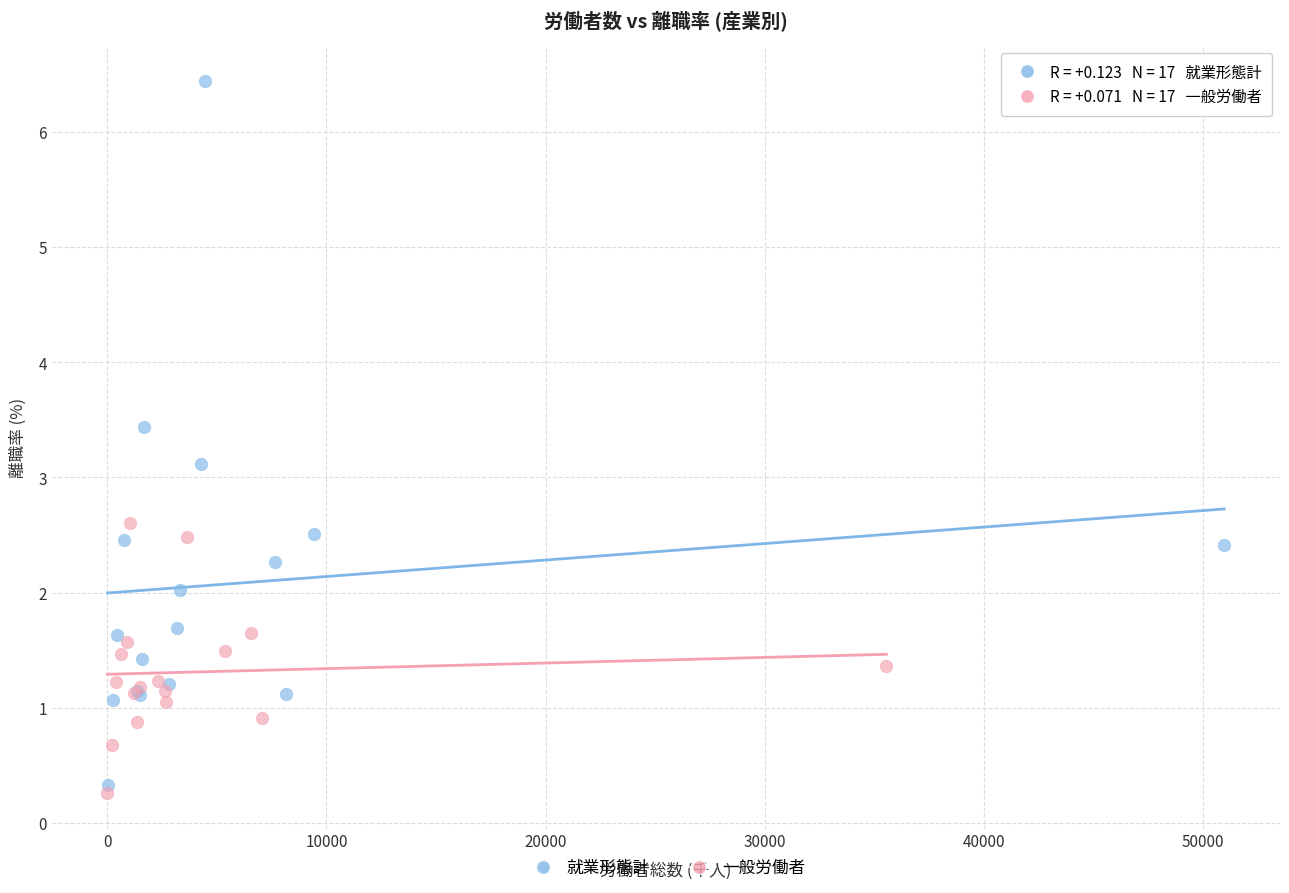

What are all the series names shown in the legend?

就業形態計, 一般労働者